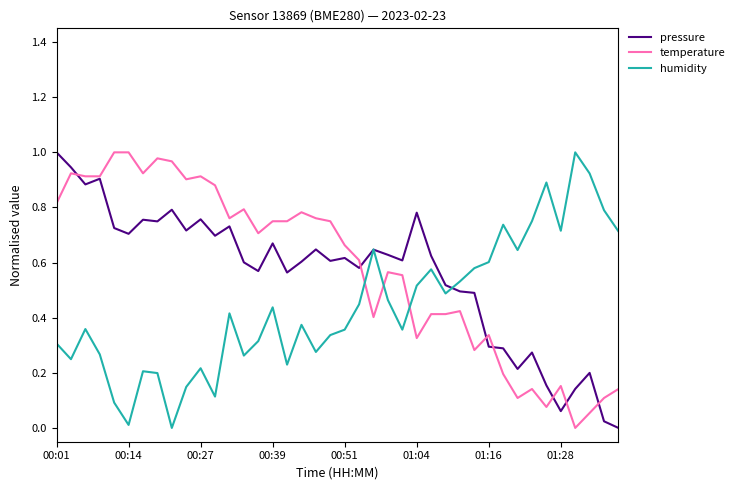

What are all the series names shown in the legend?

pressure, temperature, humidity